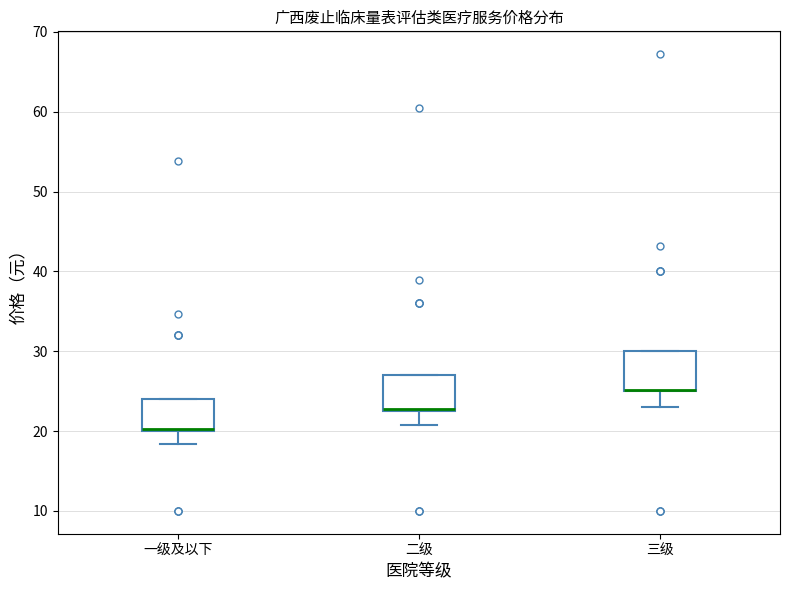

Reading left to right, transcribe this box plot: for each box, give where its median line is, the range the box spans, and where its two whiskers end, as read against the y-axis. The values are not printed on the chart, so give them approximately, as read against the axis.

一级及以下: median 20 (drawn on the box's lower edge), box 20 to 24, whiskers 18 to 24
二级: median 23 (drawn on the box's lower edge), box 23 to 27, whiskers 21 to 27
三级: median 25 (drawn on the box's lower edge), box 25 to 30, whiskers 23 to 30